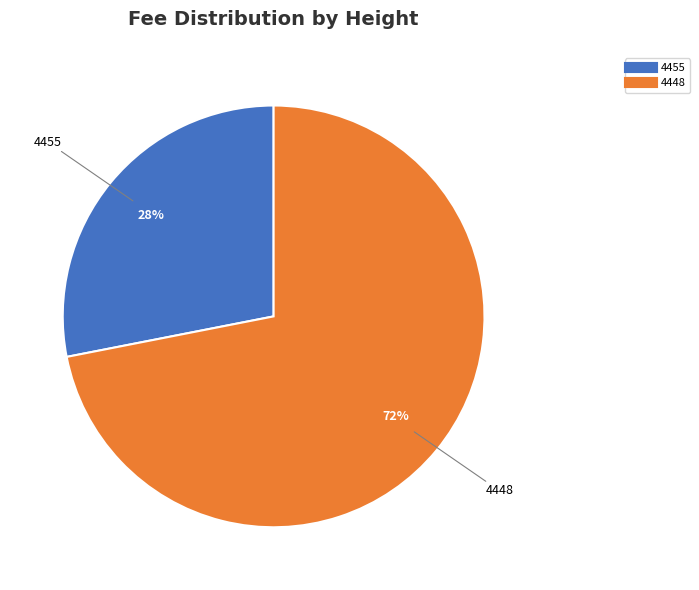

What is the ratio of the value at 4455 to the value at 4448?

0.4